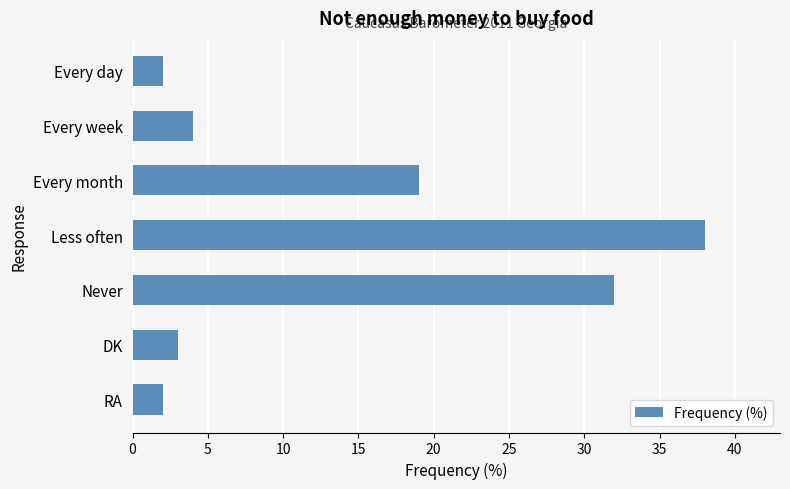

Which category has the highest value across all series?

Less often